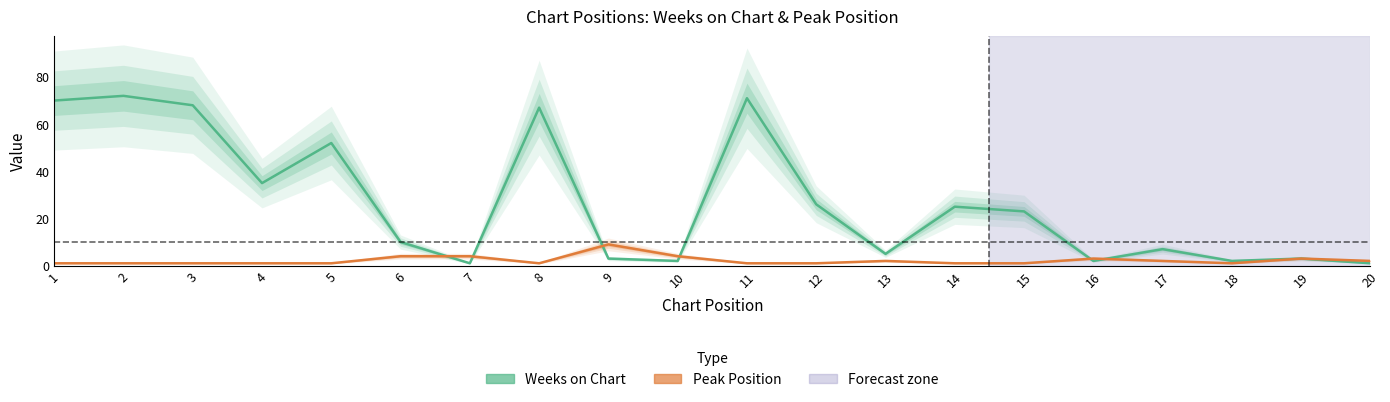

What is the difference between the Weeks on Chart values at 4 and 12?

9